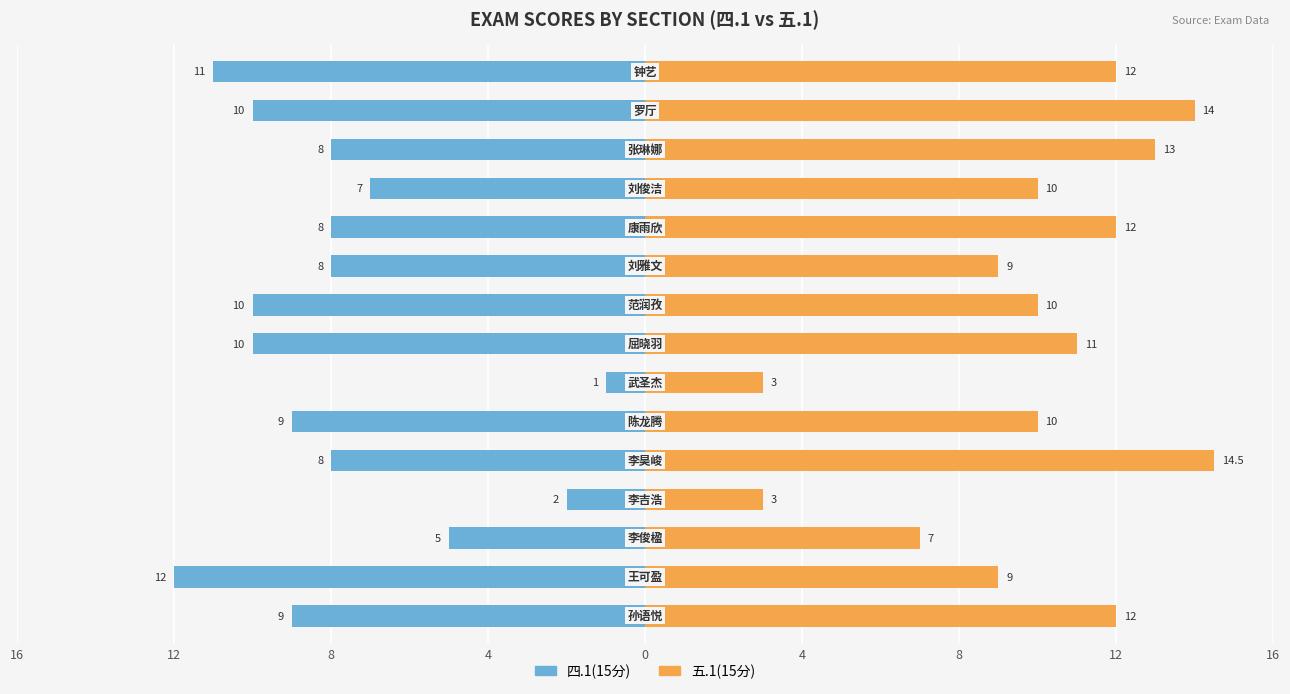

The value of 四.1(15分) at 8 is -1.7. True or false?

False